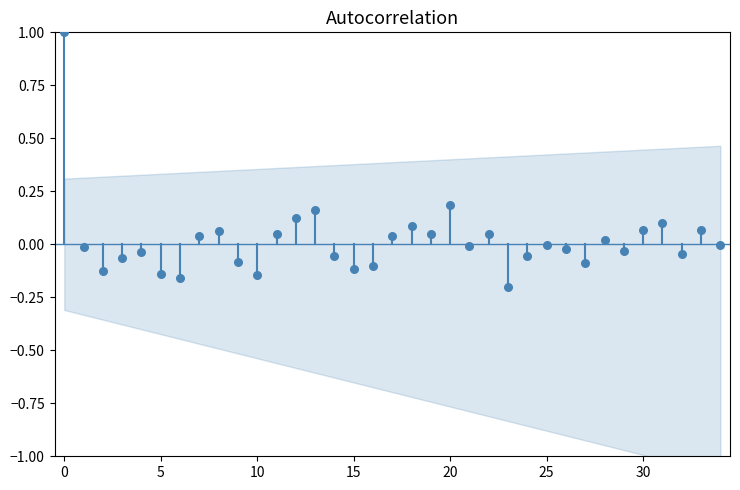

What is the range of Y values (max minus min)?

1.2